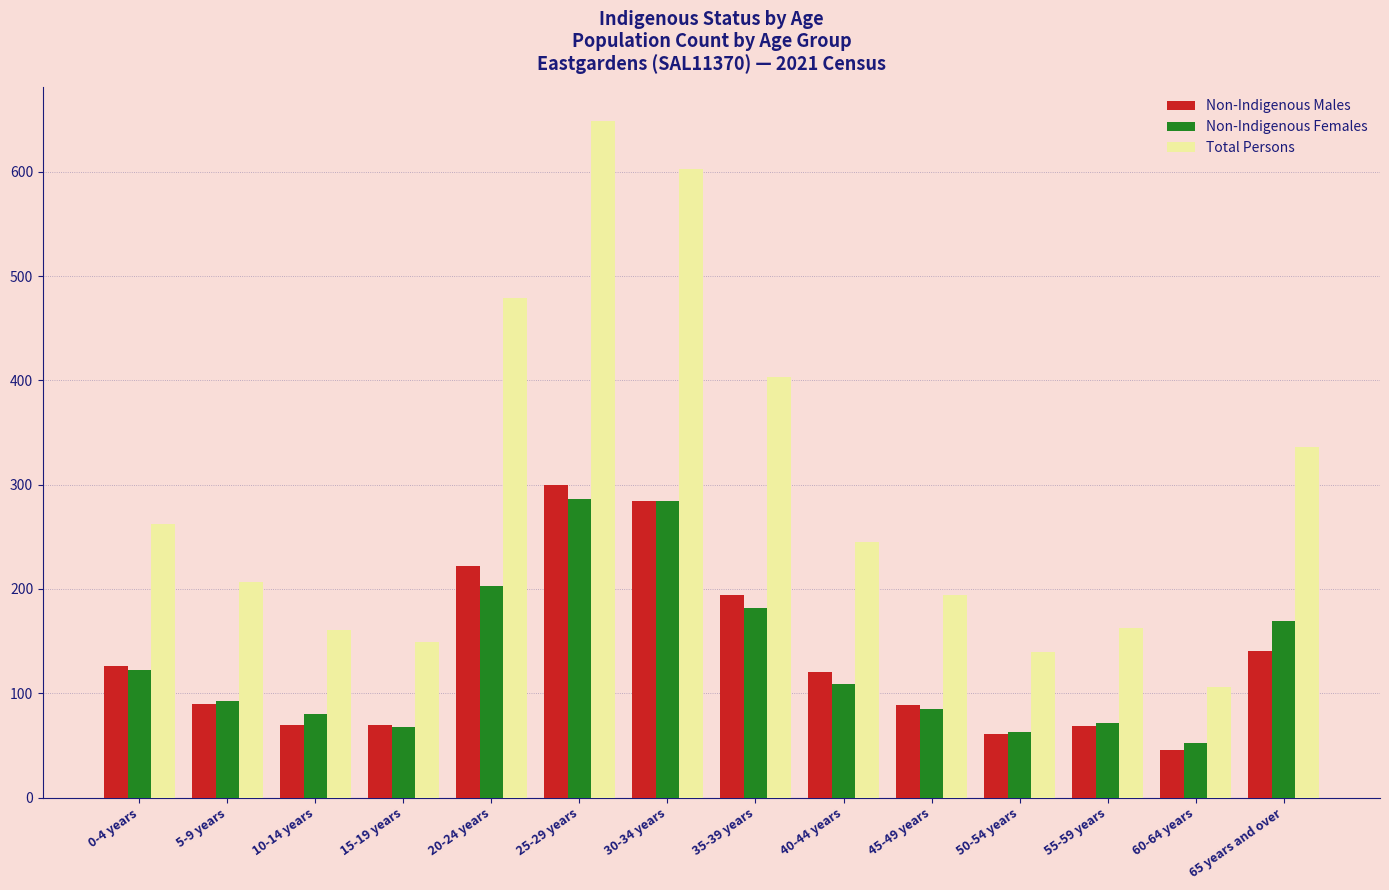

What is the label of the 1st bar from the right?

65 years and over